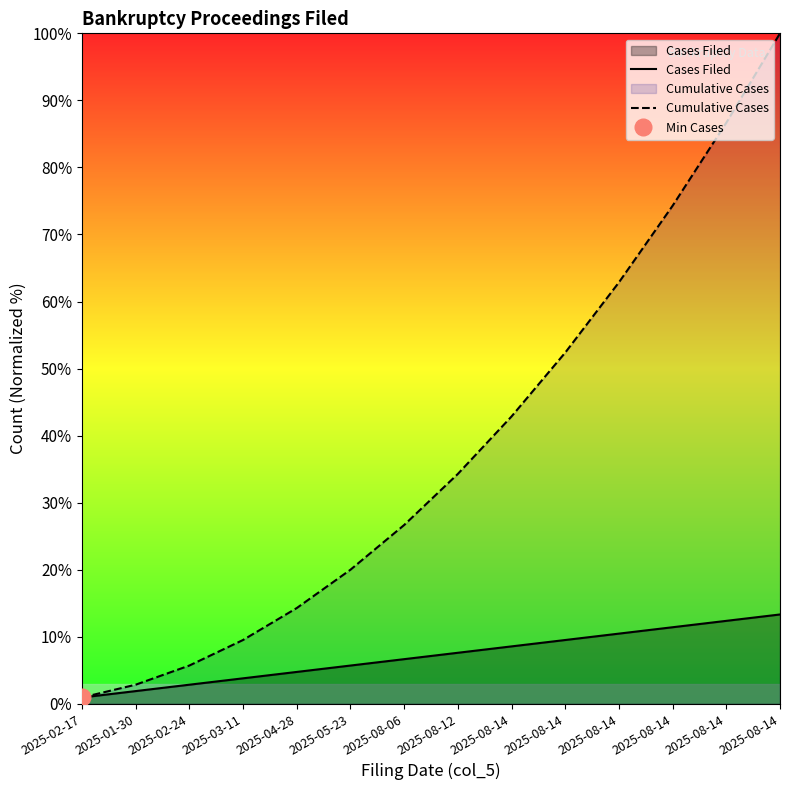

What is the label of the 1st point from the right?

2025-08-14